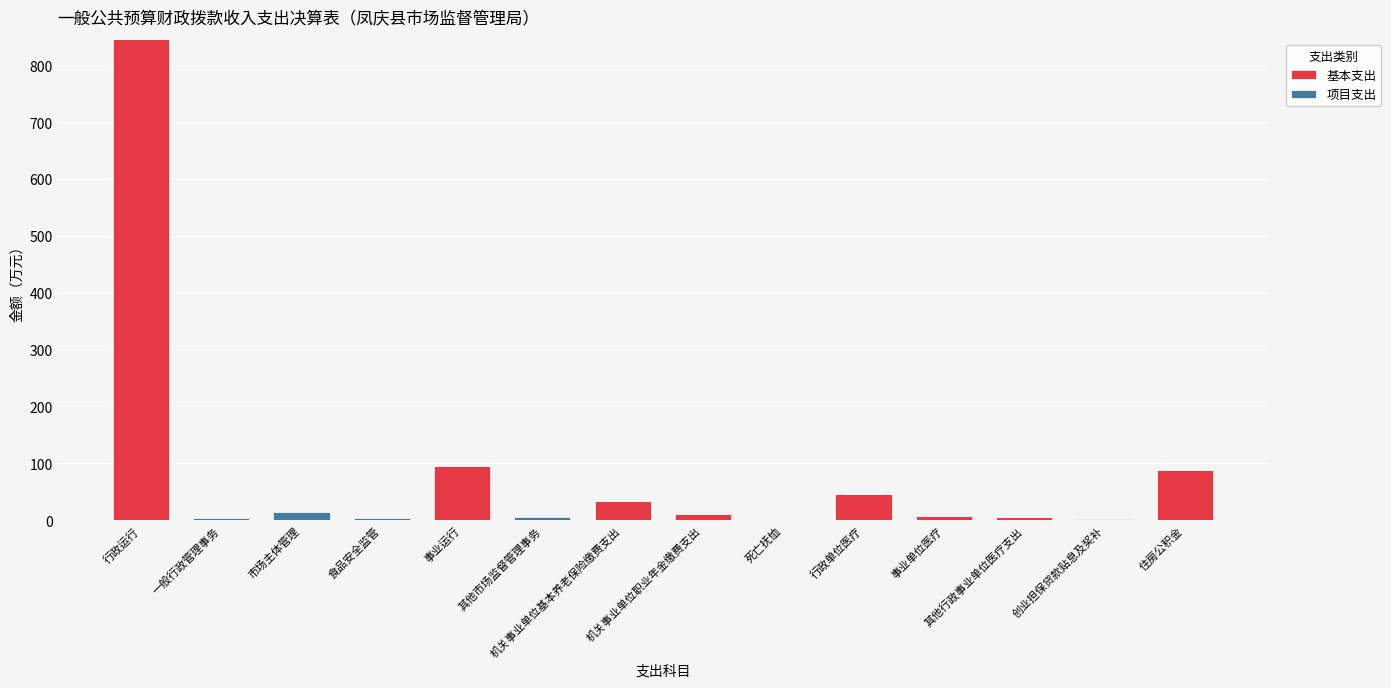

What is the difference between the 基本支出 values at 创业担保贷款贴息及奖补 and 机关事业单位基本养老保险缴费支出?

34.1